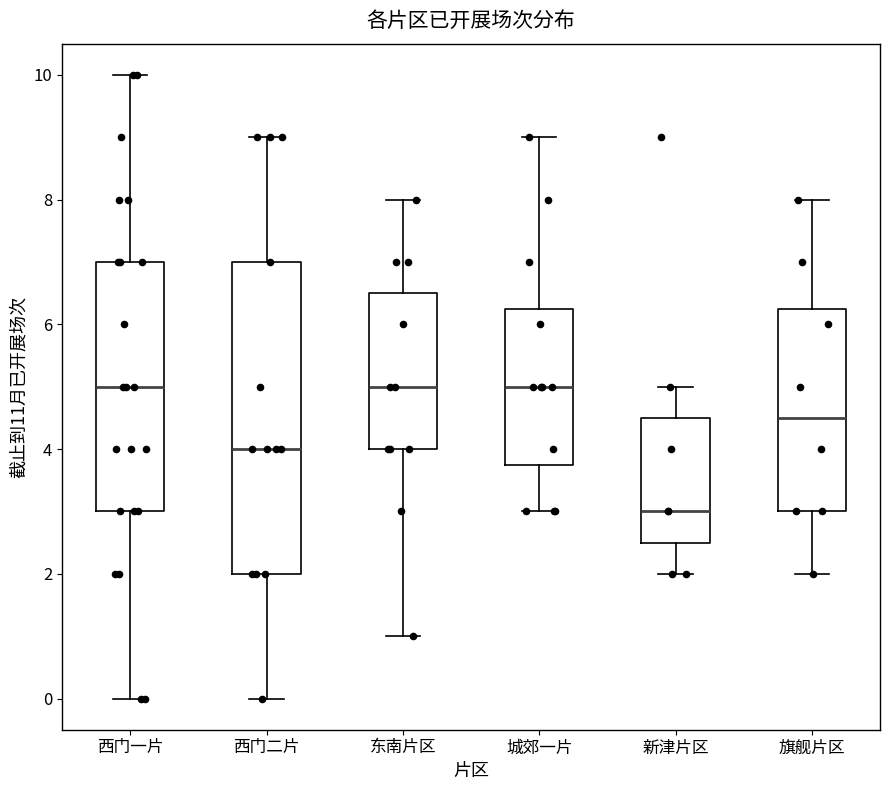

Reading left to right, read every box against the y-axis: the position of its median line, the range the box covers, and the ends of its whiskers. The values are not printed on the chart, so give them approximately, as read against the axis.

西门一片: median 5.0, box 3.0 to 7.0, whiskers 0.0 to 10.0
西门二片: median 4.0, box 2.0 to 7.0, whiskers 0.0 to 9.0
东南片区: median 5.0, box 4.0 to 6.6, whiskers 1.0 to 8.0
城郊一片: median 5.0, box 3.8 to 6.2, whiskers 3.0 to 9.0
新津片区: median 3.0, box 2.6 to 4.6, whiskers 2.0 to 5.0
旗舰片区: median 4.6, box 3.0 to 6.2, whiskers 2.0 to 8.0